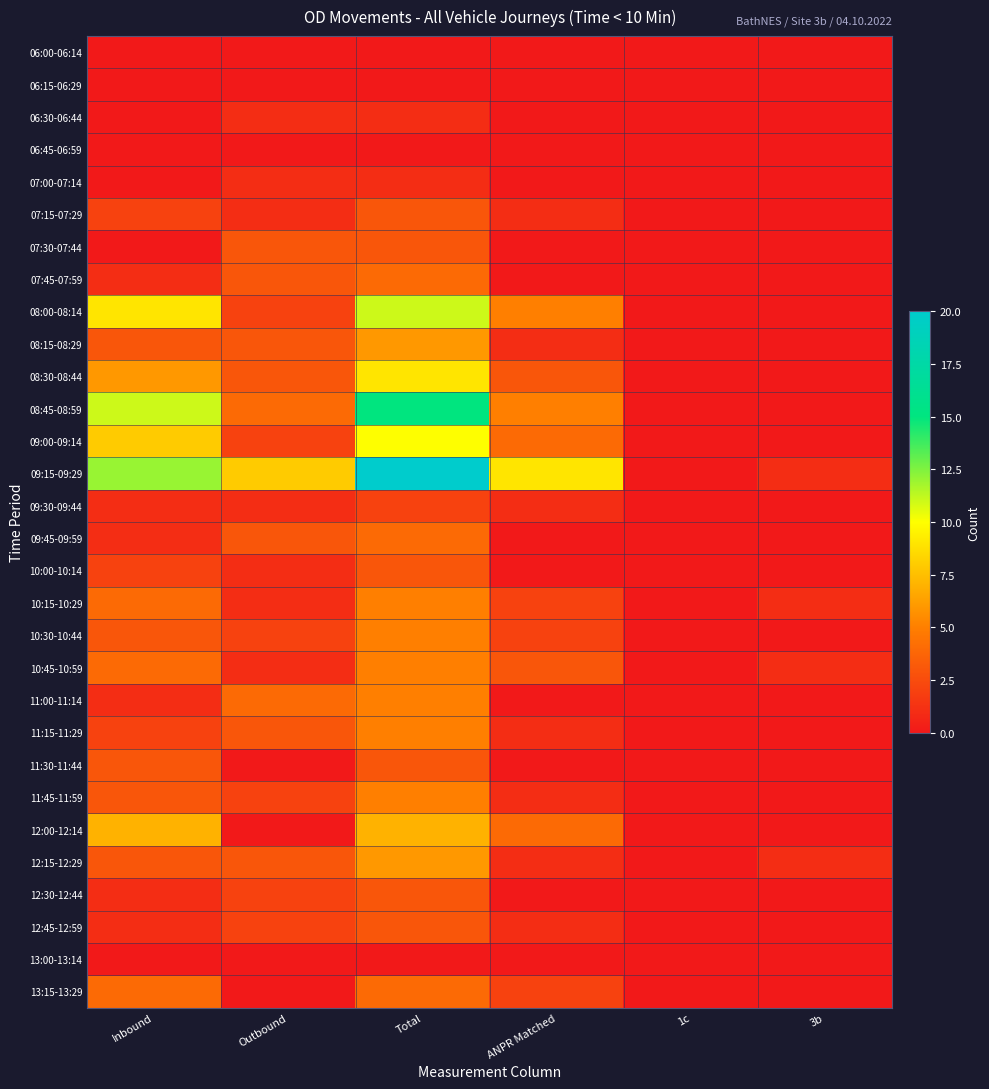

What is the spread (max minus min) of values at ANPR Matched?

9